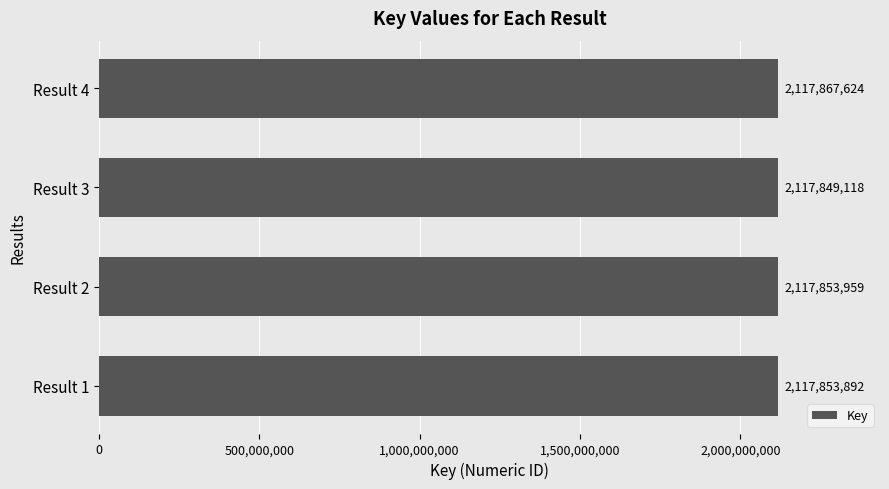

What is the maximum value shown in the chart?

2117867624